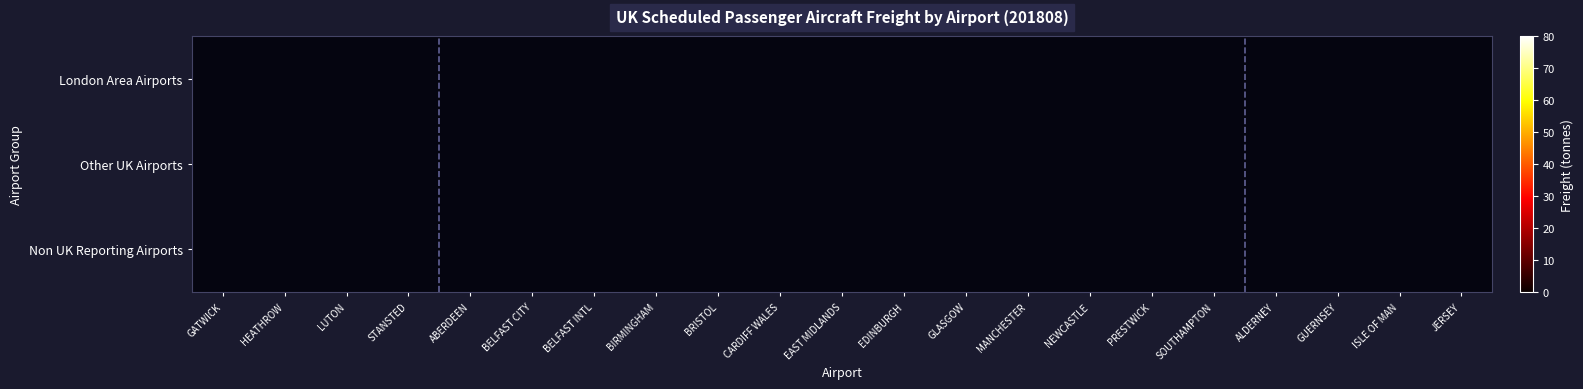

How many categories are shown in the chart?

21